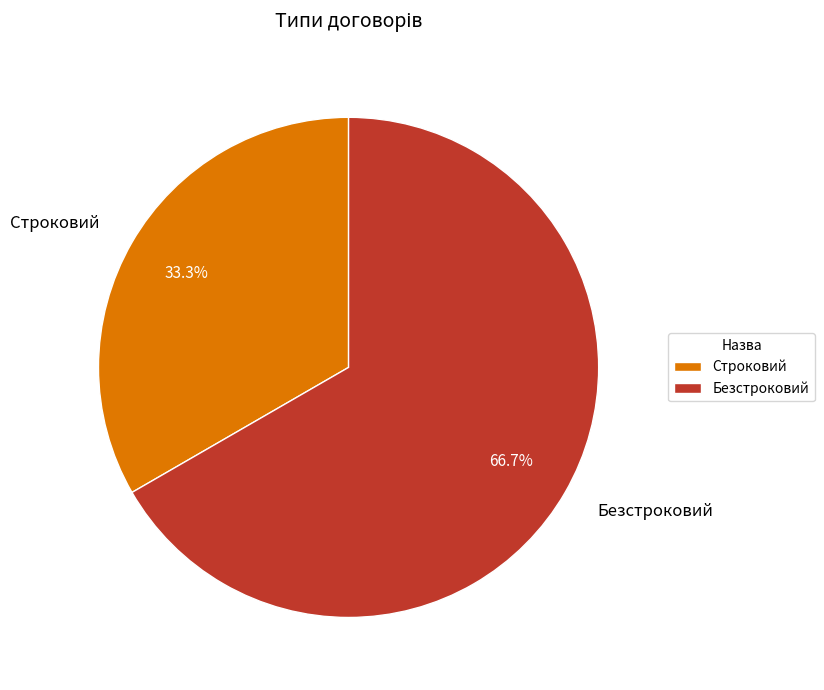

What is the ratio of the value at Безстроковий to the value at Строковий?

2.0